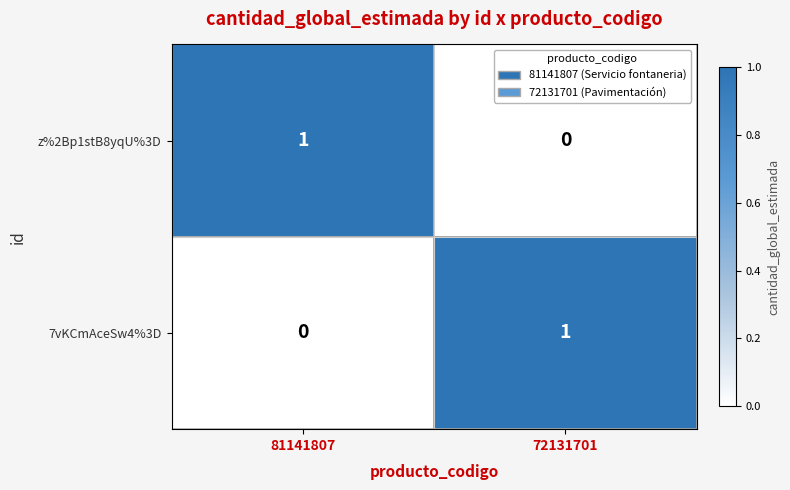

The value of 7vKCmAceSw4%3D at 72131701 is 2. True or false?

False